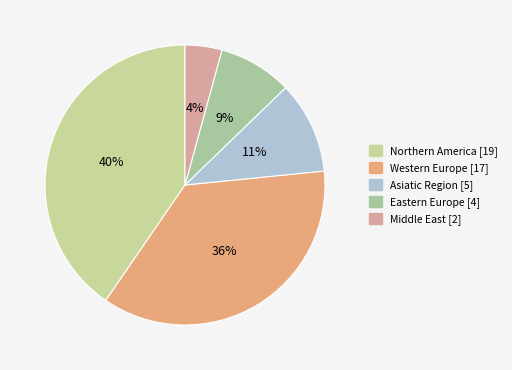

Count the number of slices in the pie.

5